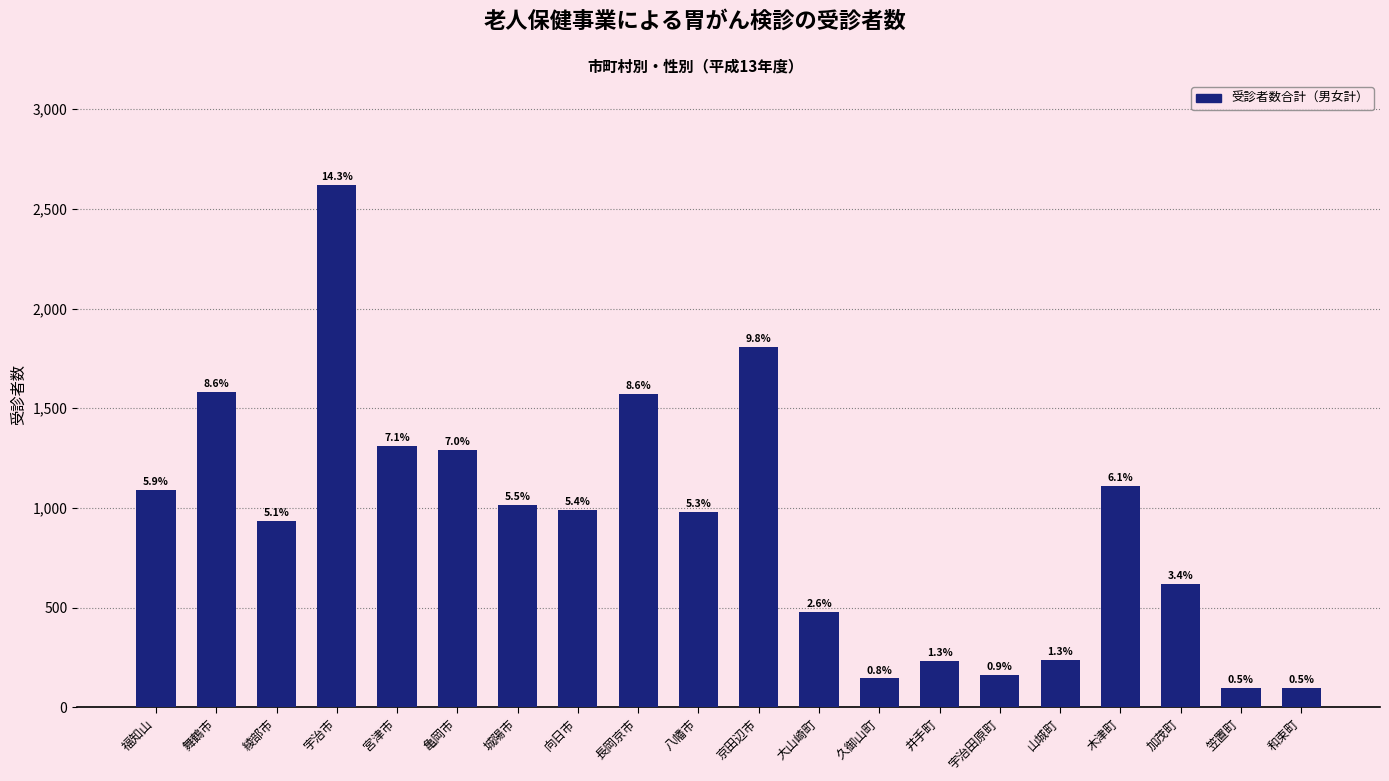

Does the chart contain any negative values?

No